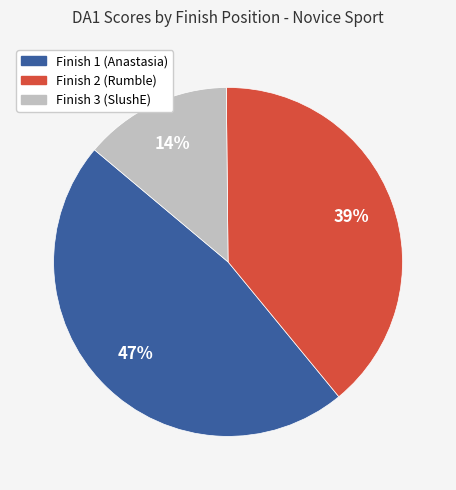

Count the number of slices in the pie.

3